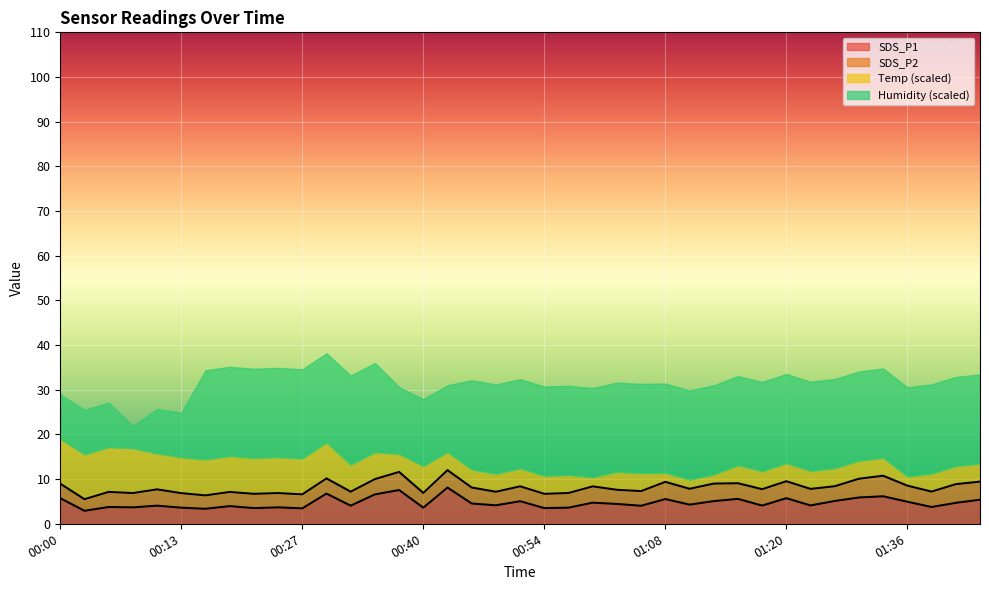

What is the average value of the SDS_P2 line series?

8.2